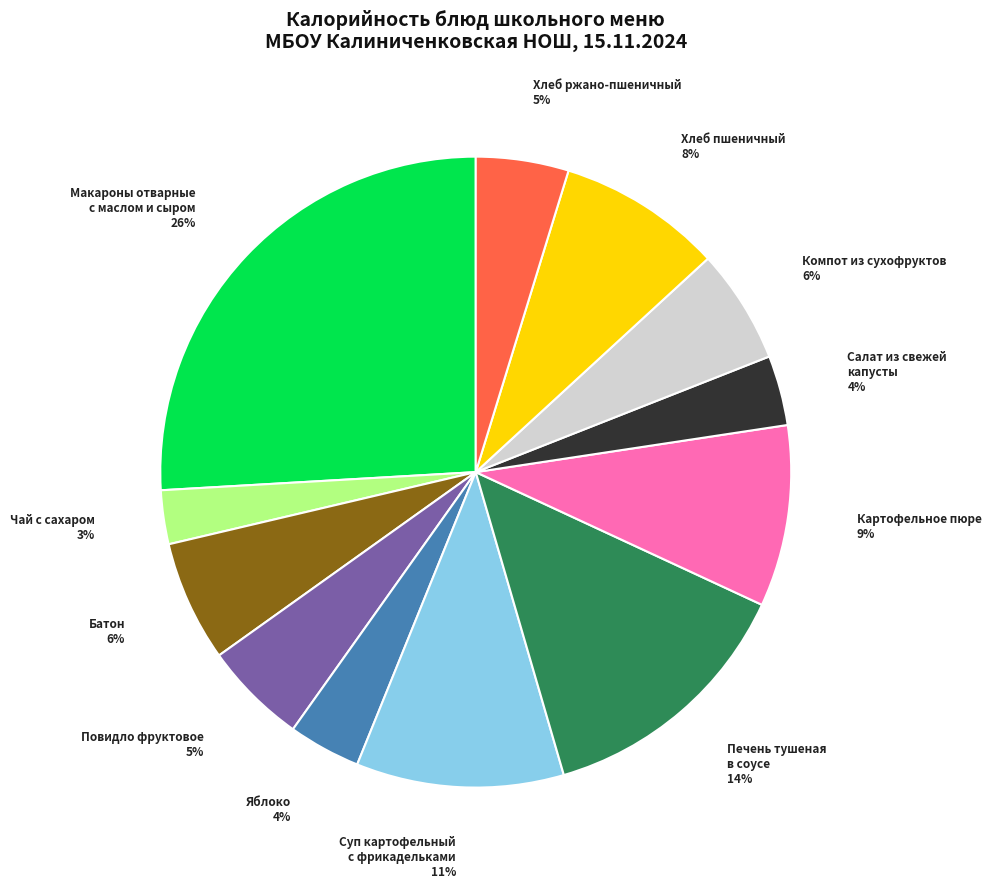

What is the ratio of the value at Печень тушеная в соусе to the value at Макароны отварные с маслом и сыром?

0.5